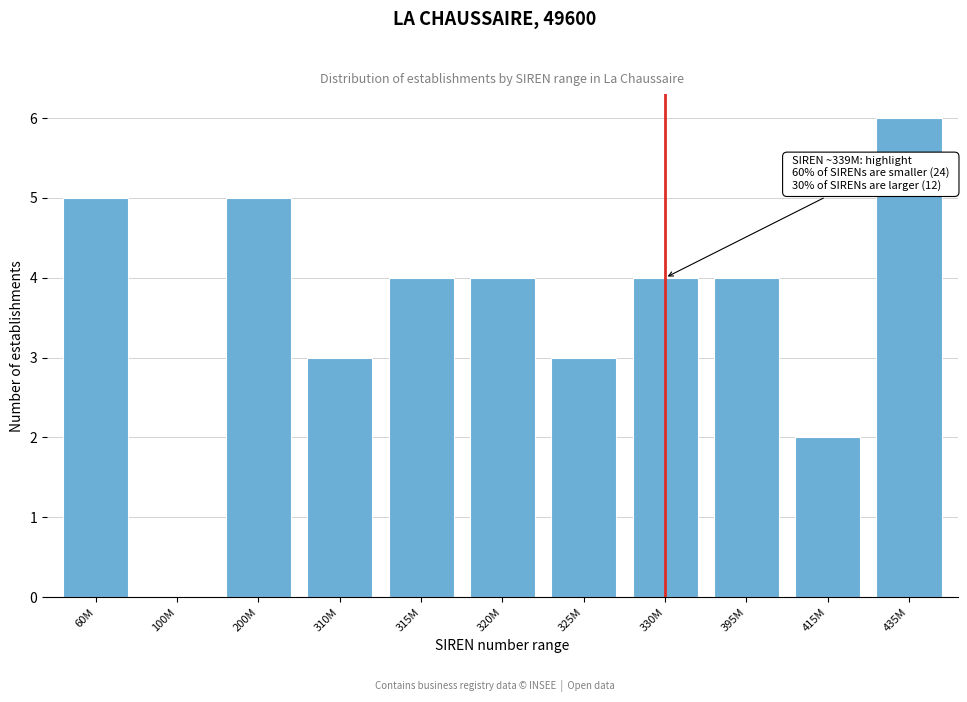

Reading left to right, what are all the values shown in this chart?

60M=5	100M=0	200M=5	310M=3	315M=4	320M=4	325M=3	330M=4	395M=4	415M=2	435M=6